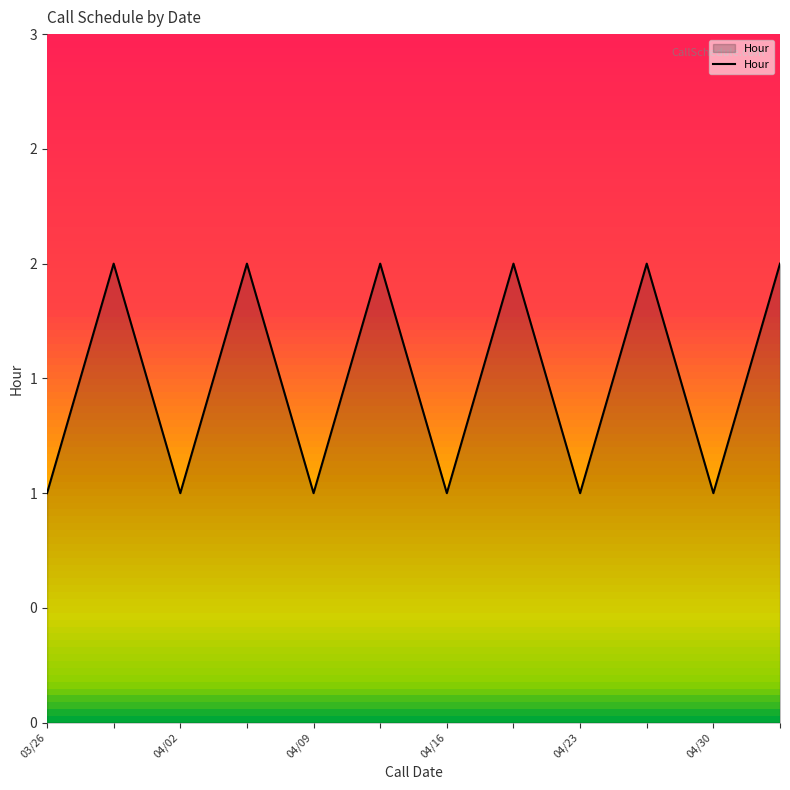

Is this an area chart (filled region under the line)?

Yes